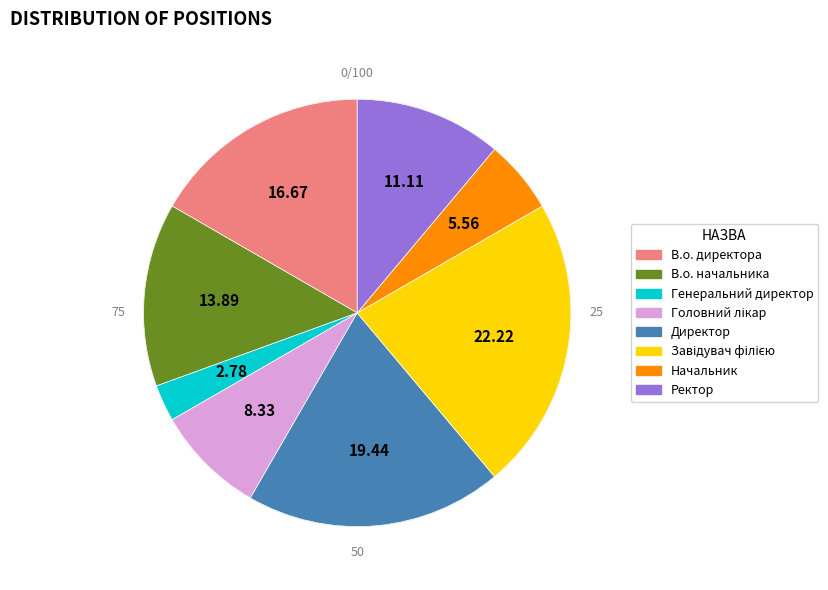

Rank the categories by value from lowest to highest.

Генеральний директор, Начальник, Головний лікар, Ректор, В.о. начальника, В.о. директора, Директор, Завідувач філією